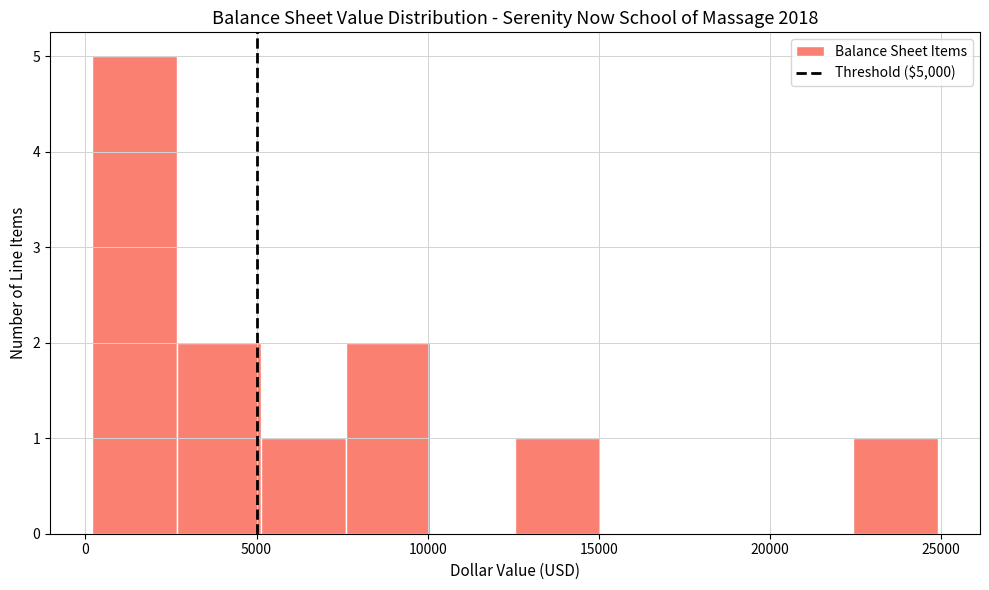

Reading left to right, transcribe this chart: for each bar, give the range it covers on the x-axis and its height. Neither the bar edges nor the heights are printed on the chart, so give them approximately, as read against the axes.

0 to 2500: 5
2500 to 5000: 2
5000 to 7500: 1
7500 to 10000: 2
10000 to 12500: 0
12500 to 15000: 1
15000 to 17500: 0
17500 to 20000: 0
20000 to 22500: 0
22500 to 25000: 1